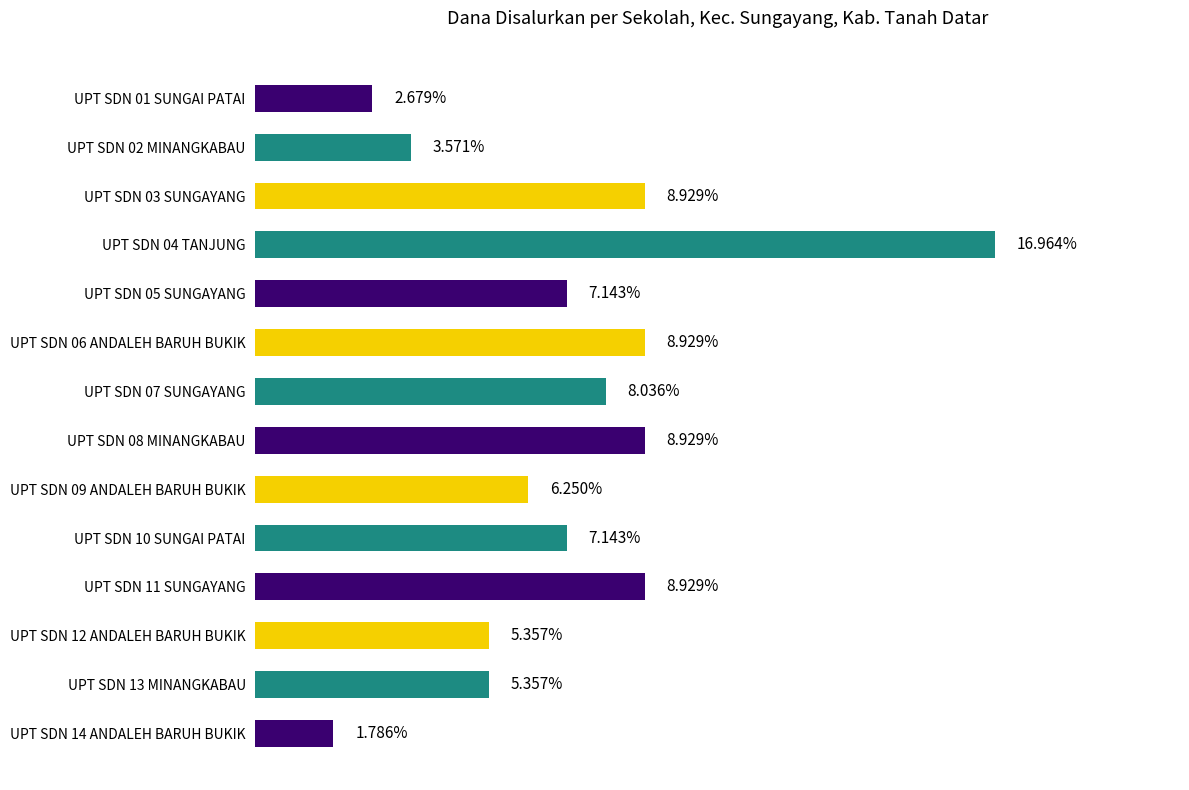

At which label does the data first exceed 1800000?

UPT SDN 03 SUNGAYANG